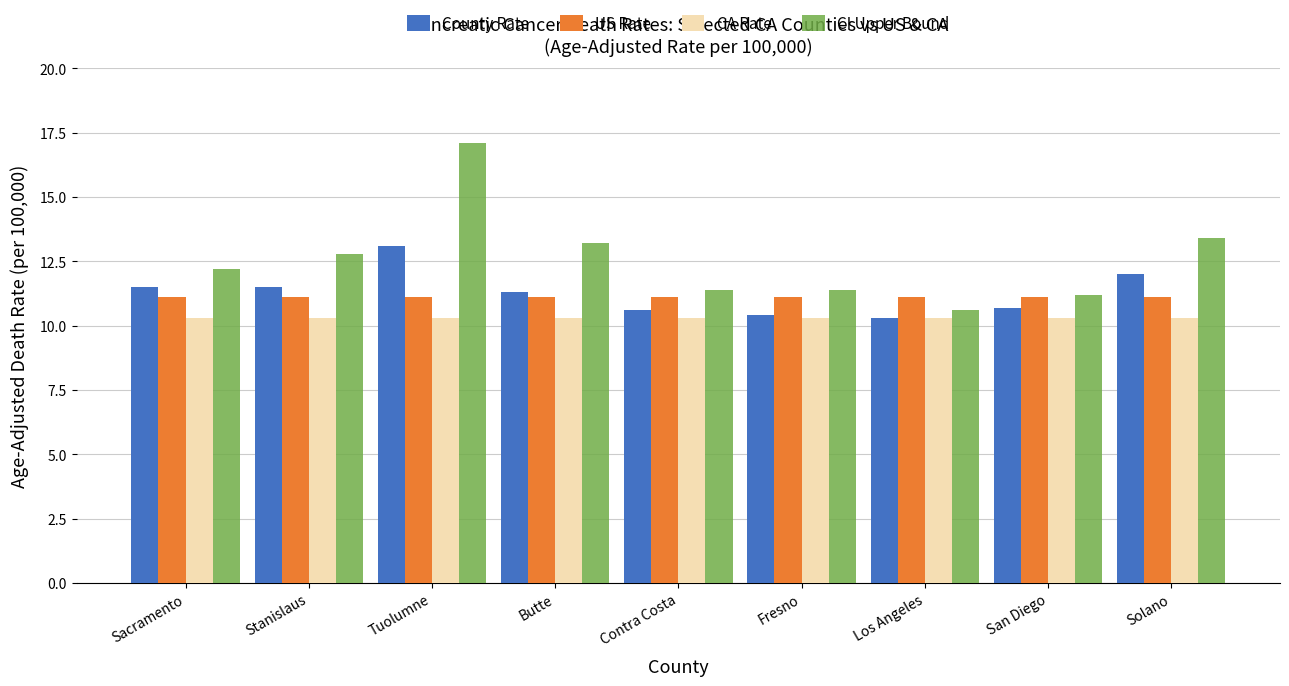

What is the total value across all series at Fresno?

43.2